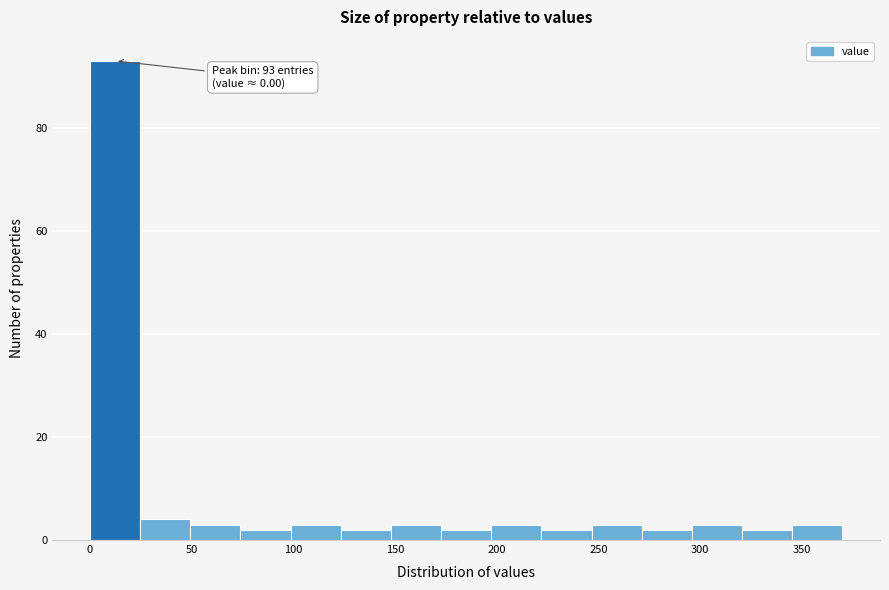

Which range on the x-axis has the tallest bar?

0 to 25